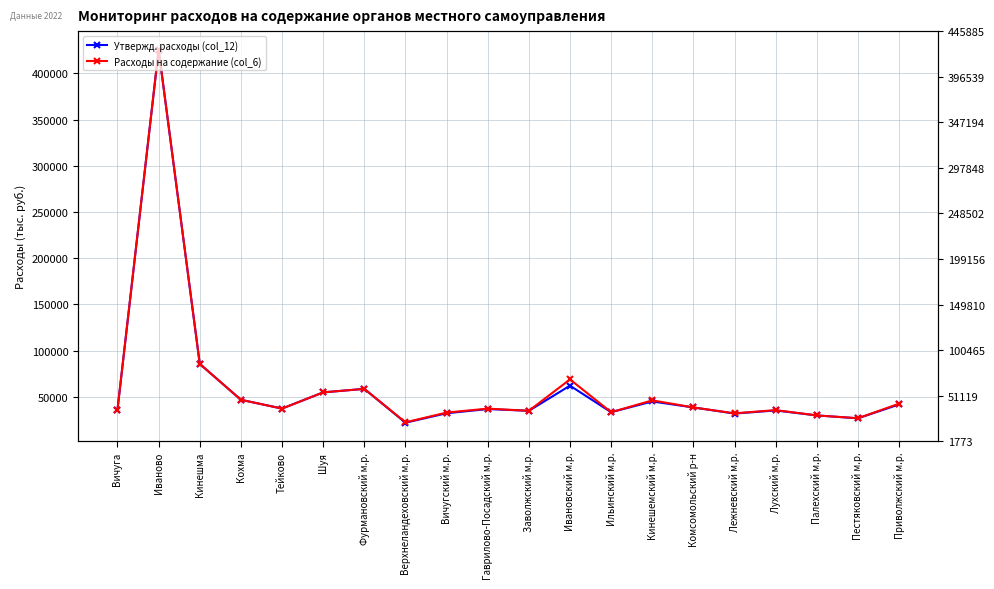

Where is the first local minimum for Расходы на содержание (col_6)?

Тейково